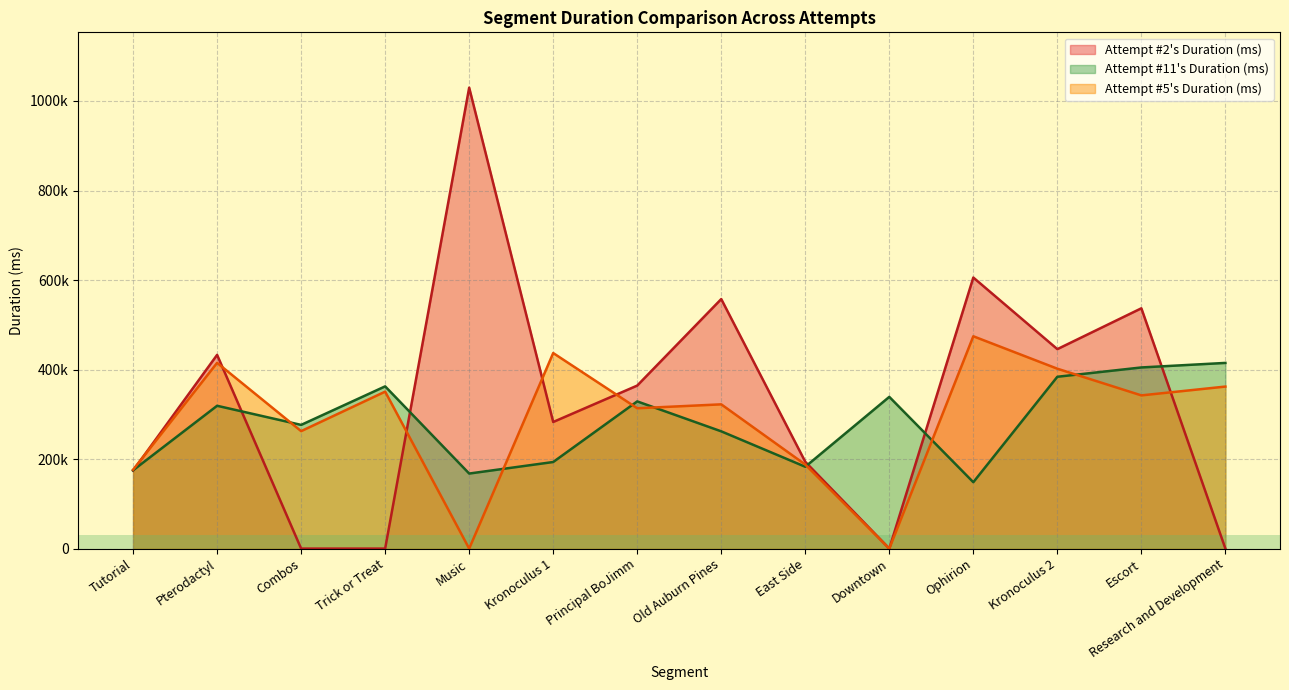

True or false: Attempt #11's Duration (ms) has more than 0 interior local peaks.

True